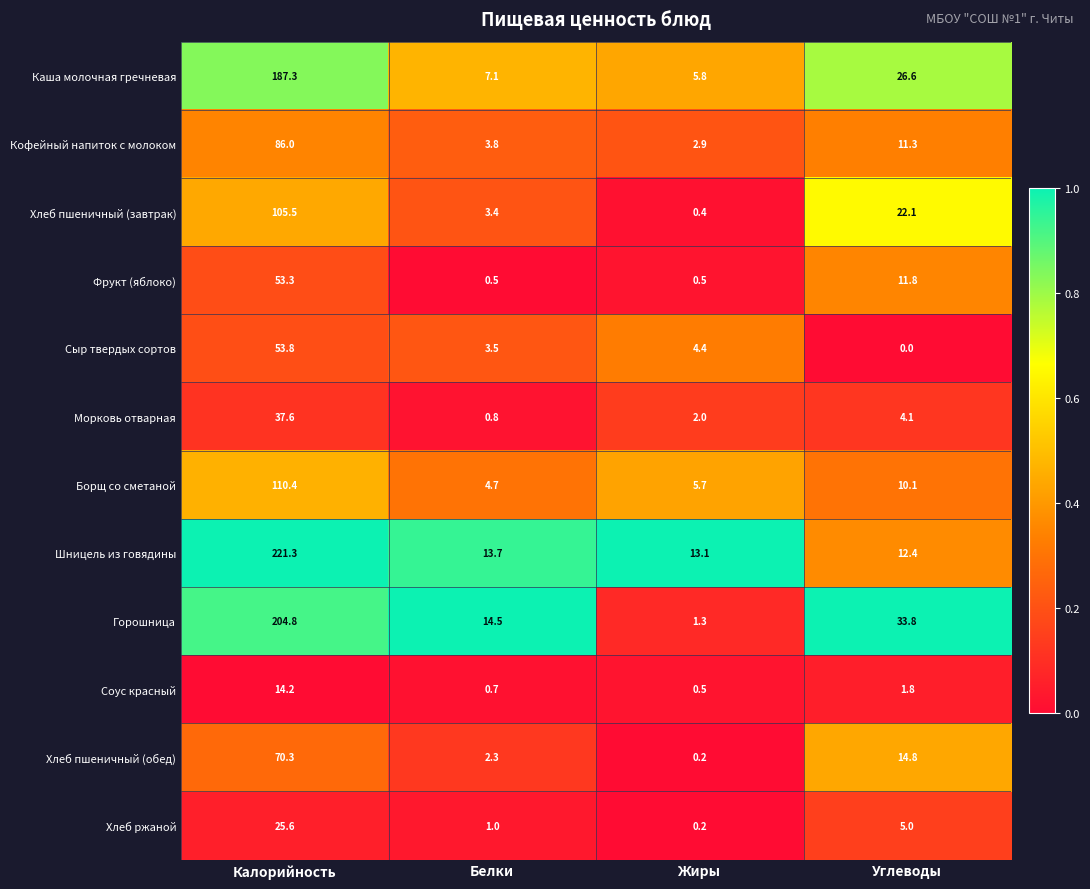

What is the sum of all Хлеб ржаной values?

31.8